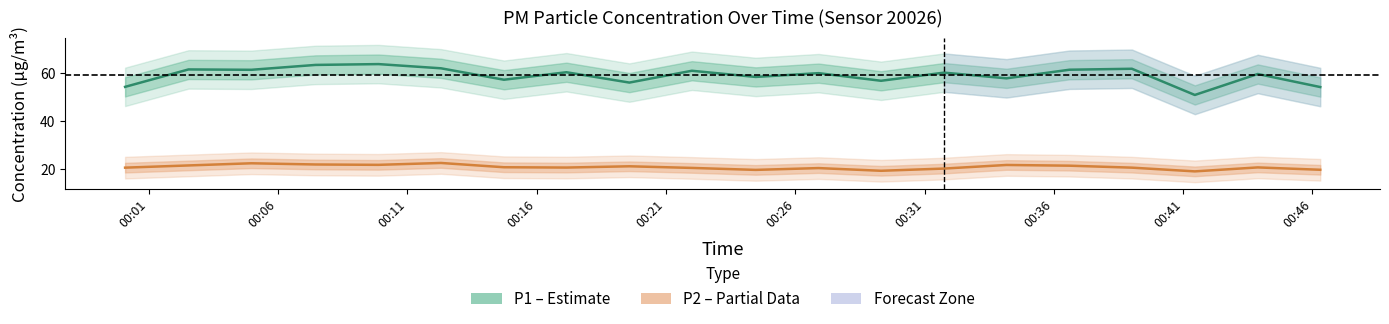

Which series has the widest spread of values?

P1 (PM10)